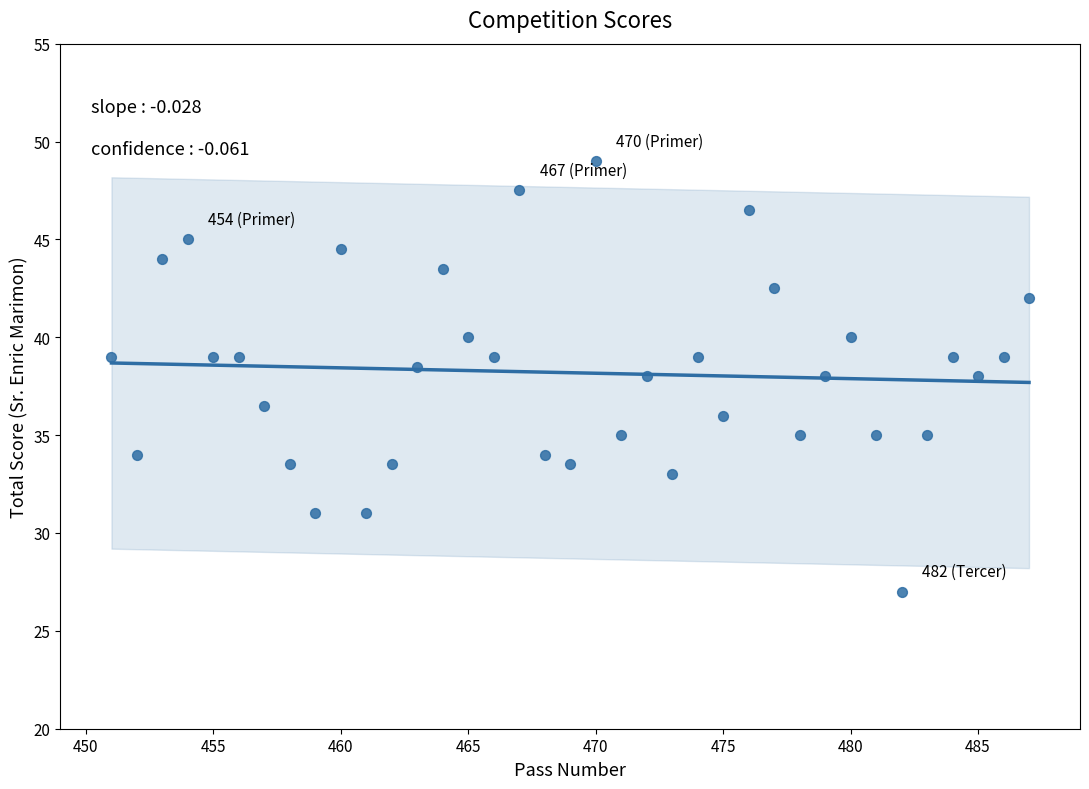

What is the range of Y values (max minus min)?

22.0